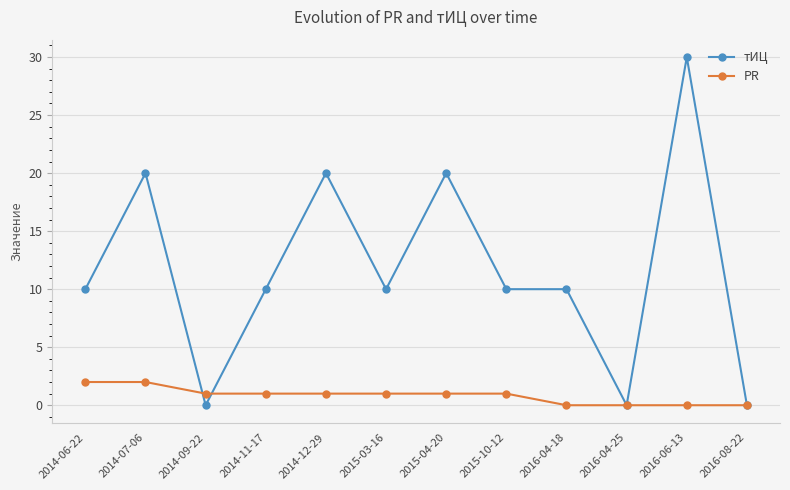

What is the difference between the PR values at 2014-12-29 and 2016-04-18?

1